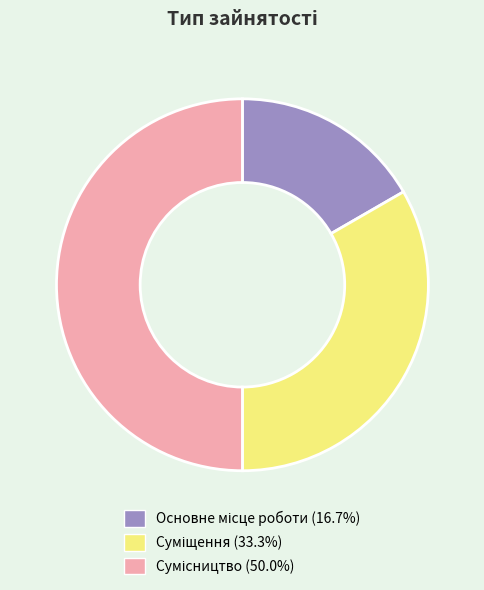

Which category has the smallest portion of the pie?

Основне місце роботи